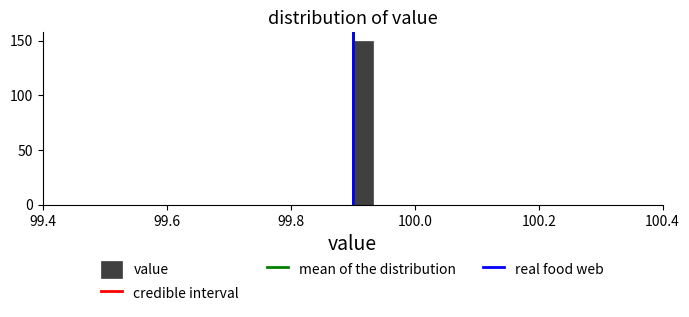

Around what value on the x-axis is the tallest bar? Give the approximate position of its centre, as read against the axis.

99.92